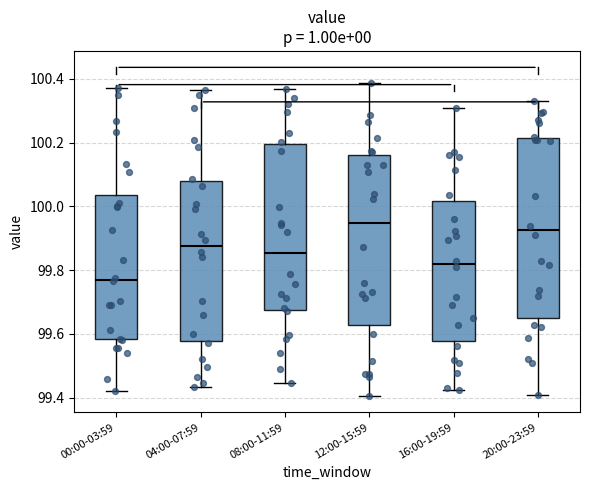

Reading left to right, read every box against the y-axis: the position of its median line, the range the box covers, and the ends of its whiskers. The values are not printed on the chart, so give them approximately, as read against the axis.

00:00-03:59: median 99.78, box 99.58 to 100.04, whiskers 99.42 to 100.36
04:00-07:59: median 99.88, box 99.58 to 100.08, whiskers 99.44 to 100.36
08:00-11:59: median 99.86, box 99.68 to 100.20, whiskers 99.44 to 100.36
12:00-15:59: median 99.94, box 99.62 to 100.16, whiskers 99.40 to 100.38
16:00-19:59: median 99.82, box 99.58 to 100.02, whiskers 99.42 to 100.30
20:00-23:59: median 99.92, box 99.66 to 100.22, whiskers 99.40 to 100.32